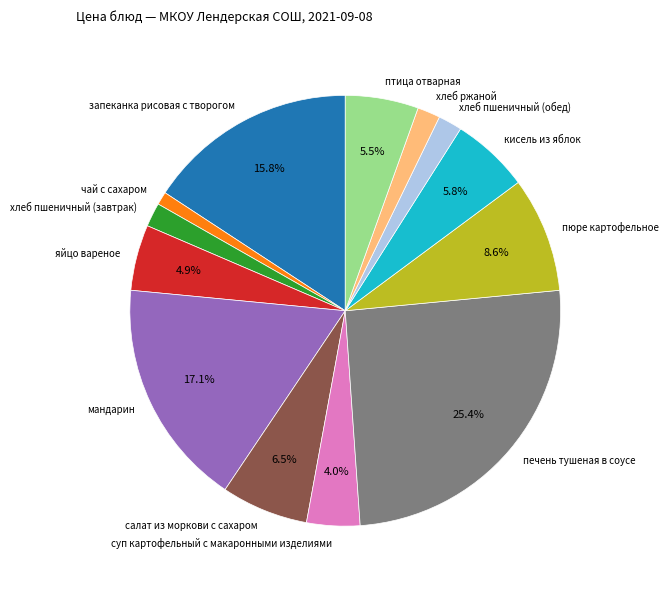

What is the largest slice in the pie chart?

печень тушеная в соусе